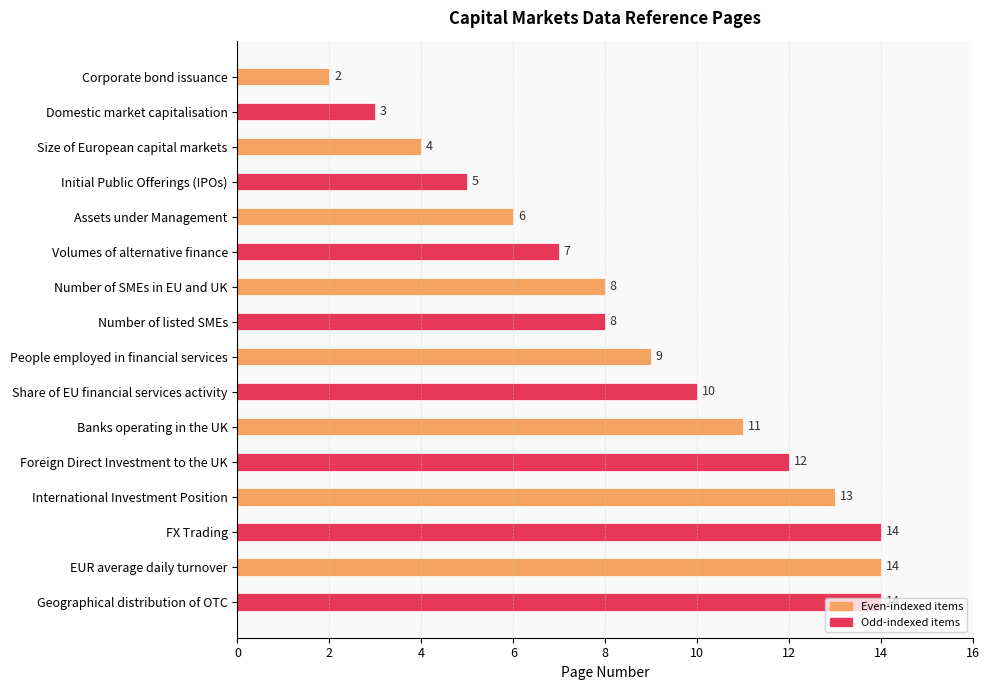

What is the minimum value shown in the chart?

2